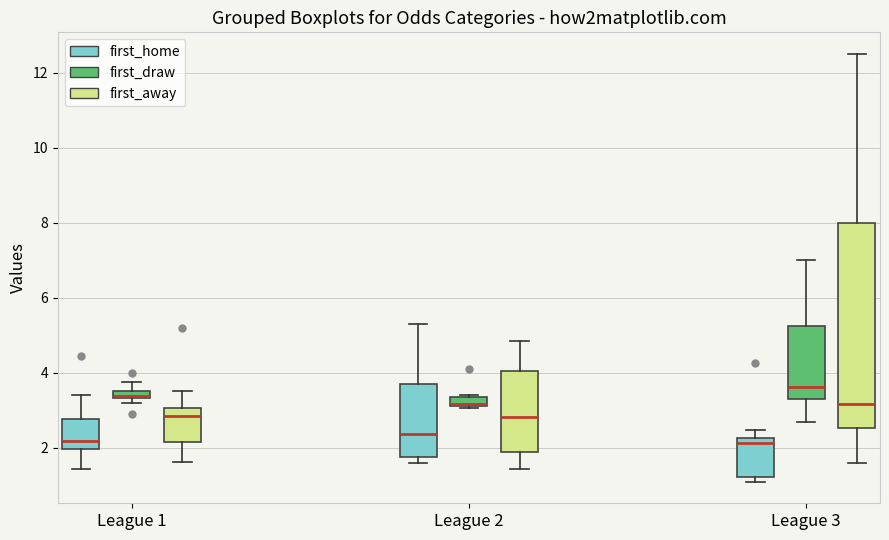

Which box's median line is the highest?

League 3 (first_draw)